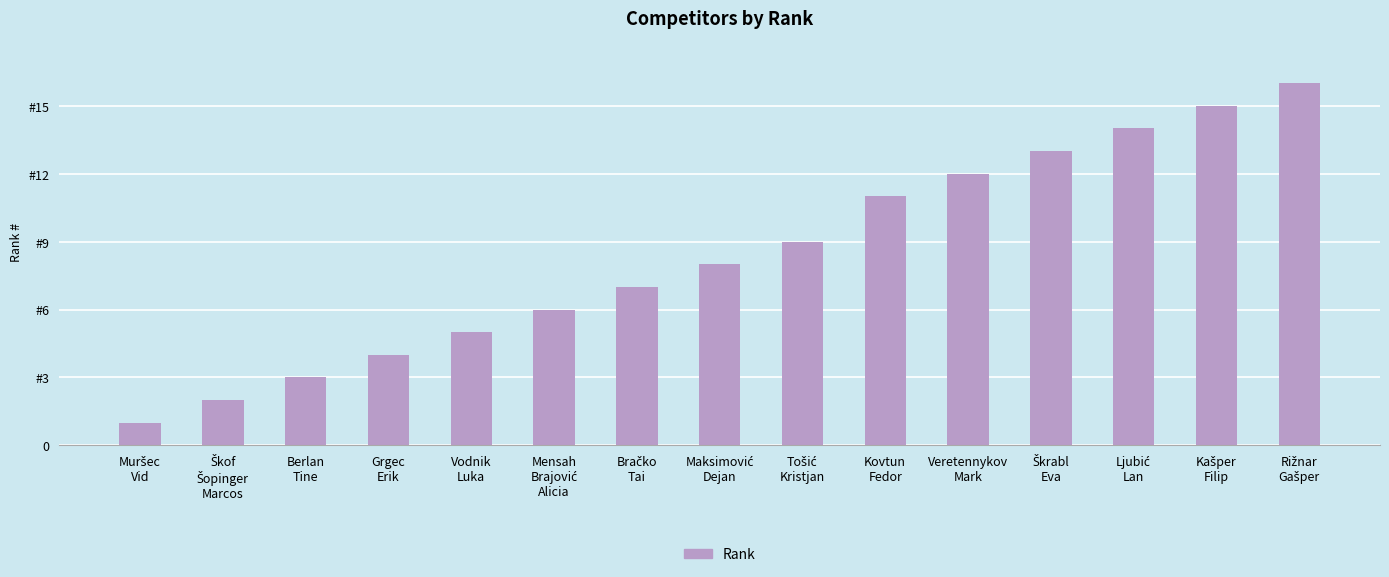

Rank the categories by value from highest to lowest.

Rižnar
Gašper, Kašper
Filip, Ljubić
Lan, Škrabl
Eva, Veretennykov
Mark, Kovtun
Fedor, Tošić
Kristjan, Maksimović
Dejan, Bračko
Tai, Mensah
Brajović
Alicia, Vodnik
Luka, Grgec
Erik, Berlan
Tine, Škof
Šopinger
Marcos, Muršec
Vid